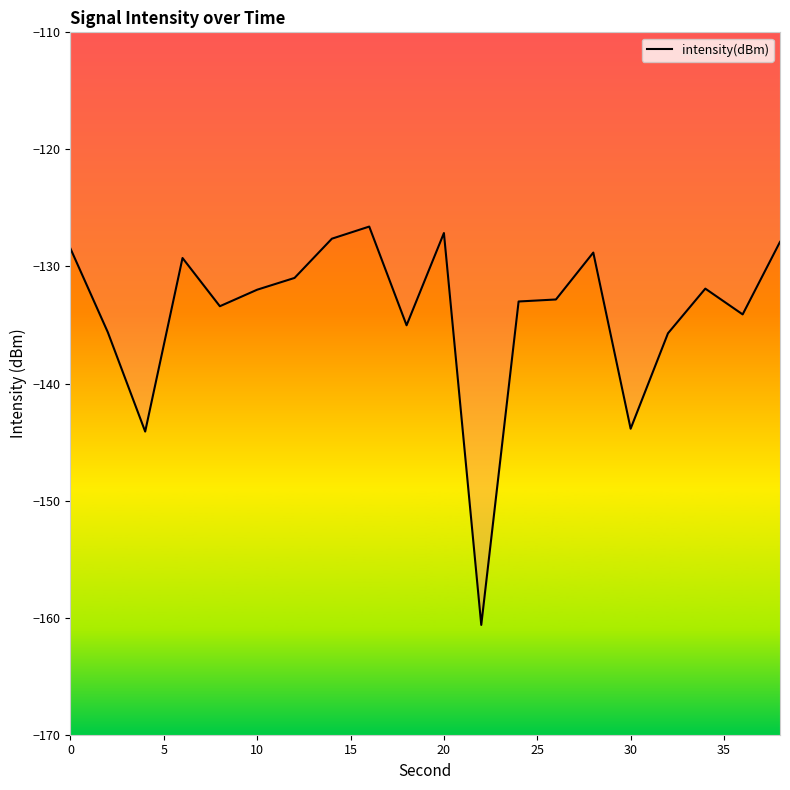

What is the change in value from 10 to 30?

-11.9